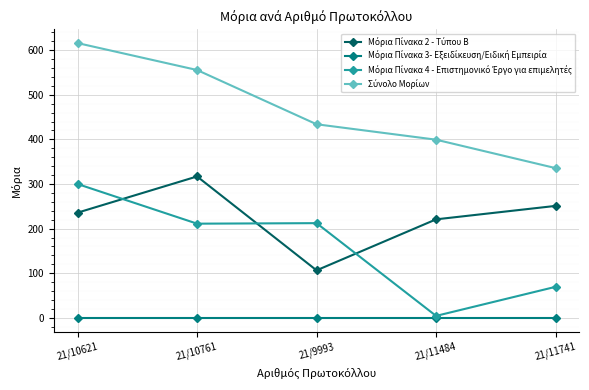

At how many categories does at least one series exceed 287?

5